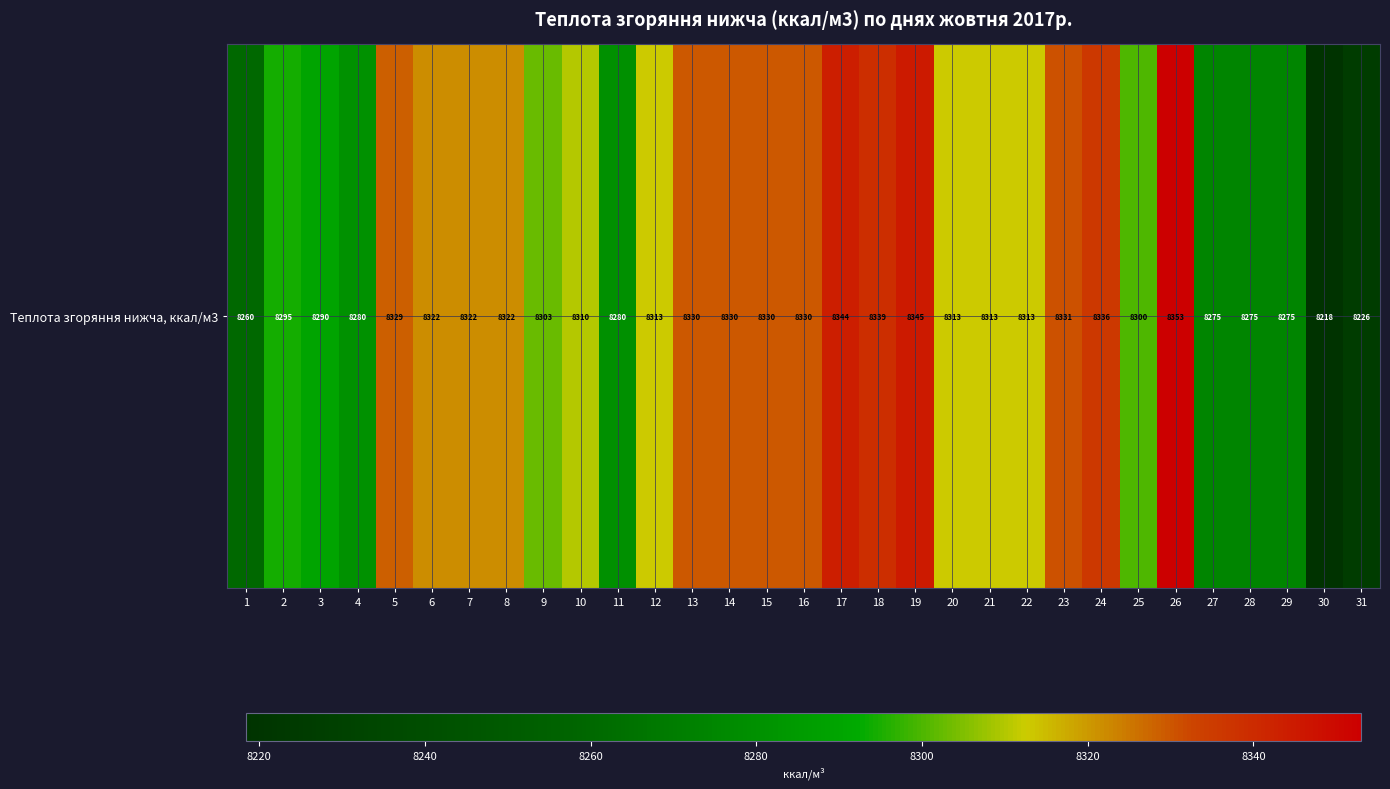

Where does the data first go above 8312?

5